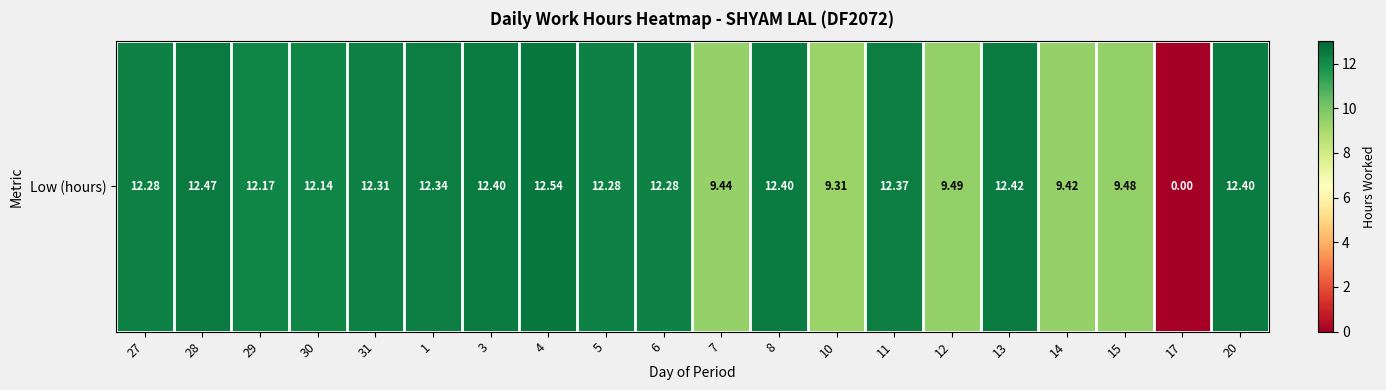

Reading left to right, list all the values displayed in this chart.

12.3	12.5	12.2	12.1	12.3	12.3	12.4	12.5	12.3	12.3	9.4	12.4	9.3	12.4	9.5	12.4	9.4	9.5	0.0	12.4